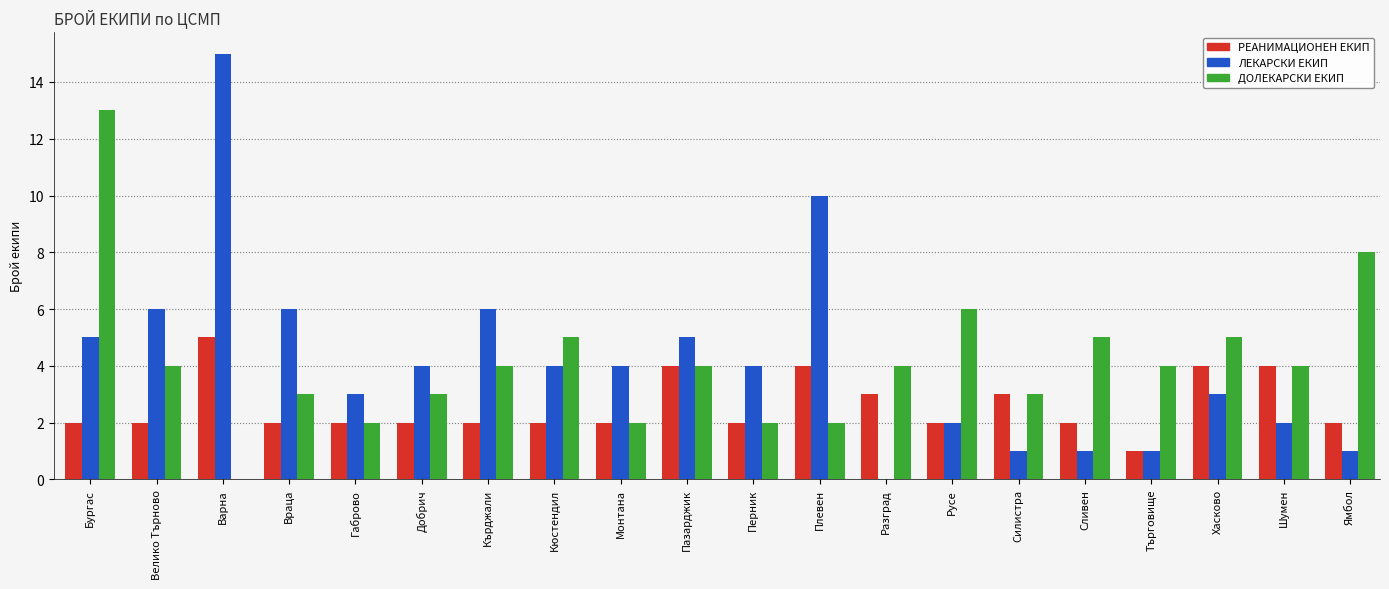

Reading right to left, what are all the values shown in this chart?

РЕАНИМАЦИОНЕН ЕКИП: 2	4	4	1	2	3	2	3	4	2	4	2	2	2	2	2	2	5	2	2
ЛЕКАРСКИ ЕКИП: 1	2	3	1	1	1	2	0	10	4	5	4	4	6	4	3	6	15	6	5
ДОЛЕКАРСКИ ЕКИП: 8	4	5	4	5	3	6	4	2	2	4	2	5	4	3	2	3	0	4	13